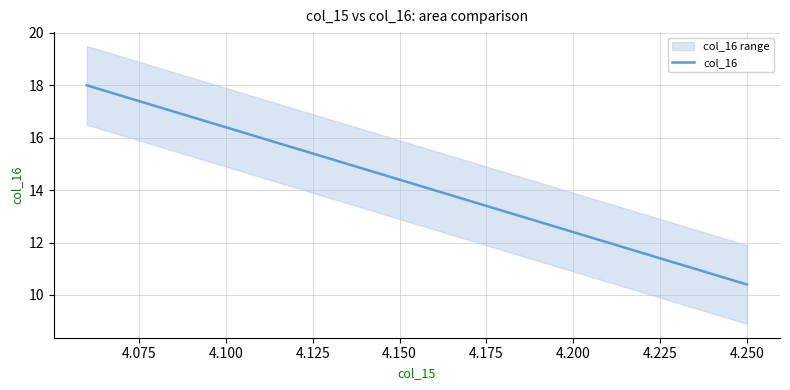

The value of col_16 at 4.250 is 10.4. True or false?

True